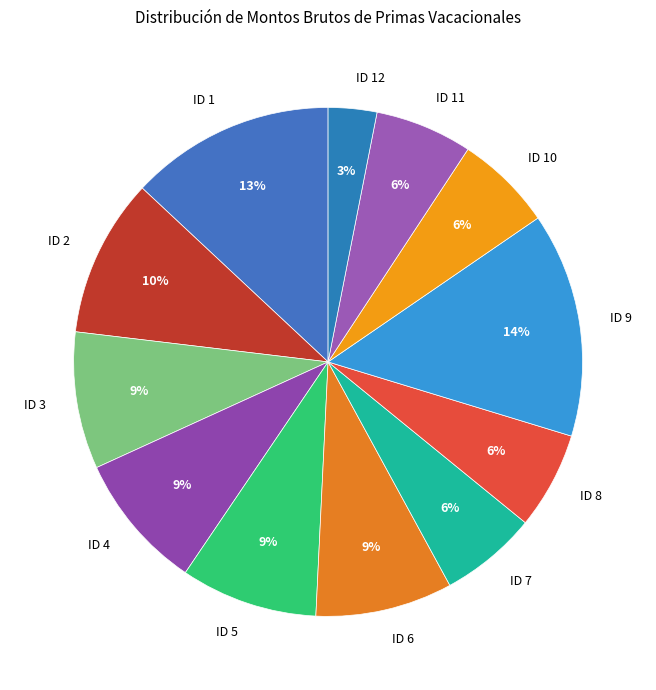

What is the smallest slice in the pie chart?

ID 12